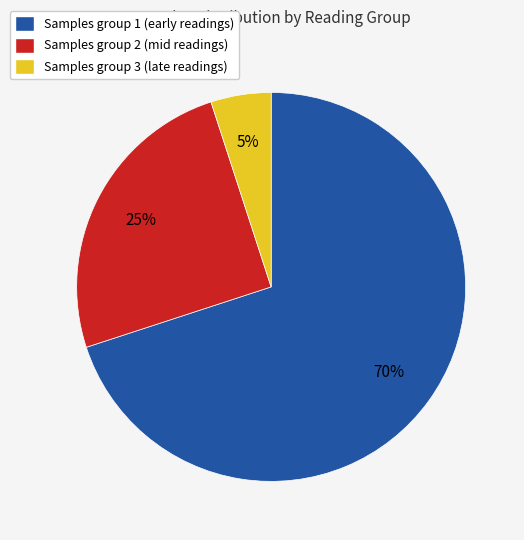

Is the sum of Samples group 3 (late readings) and Samples group 2 (mid readings) greater than half?

No